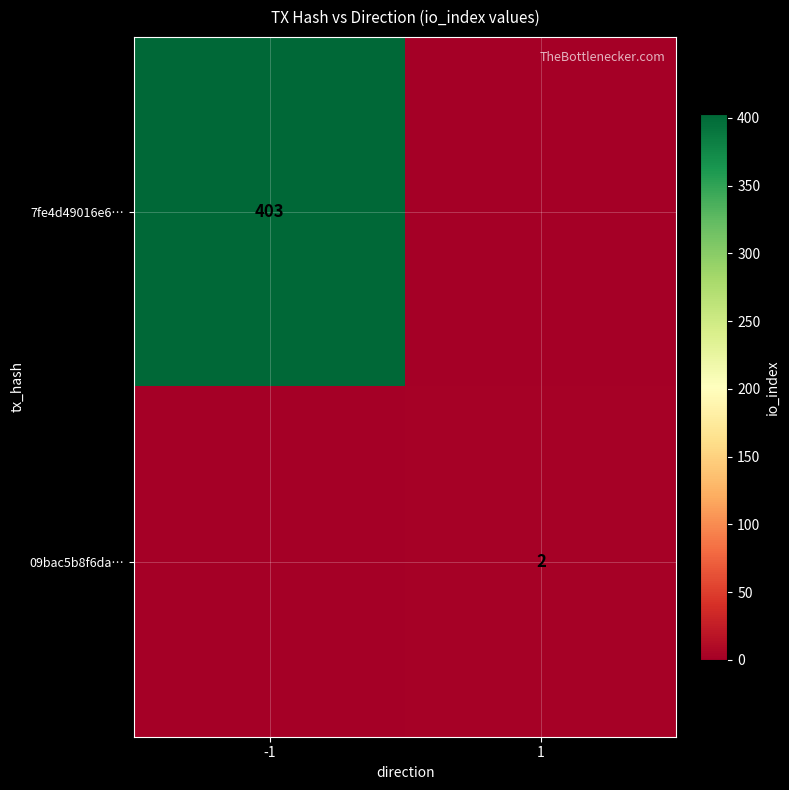

True or false: 09bac5b8f6da… has a value of 2 at 1.

True